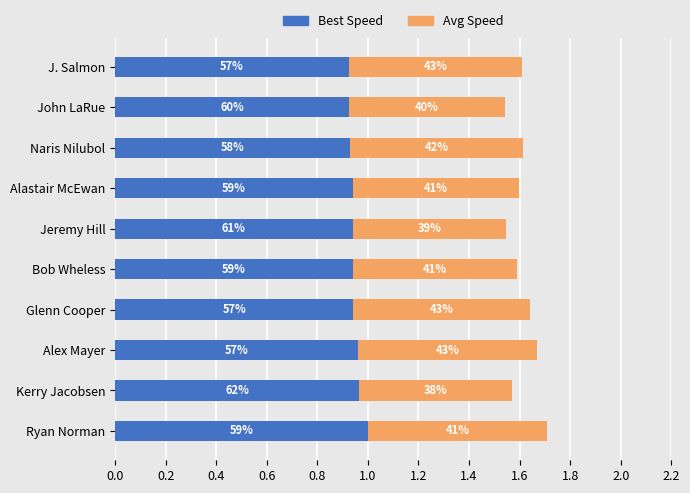

What are all the series names shown in the legend?

Best Speed, Avg Speed